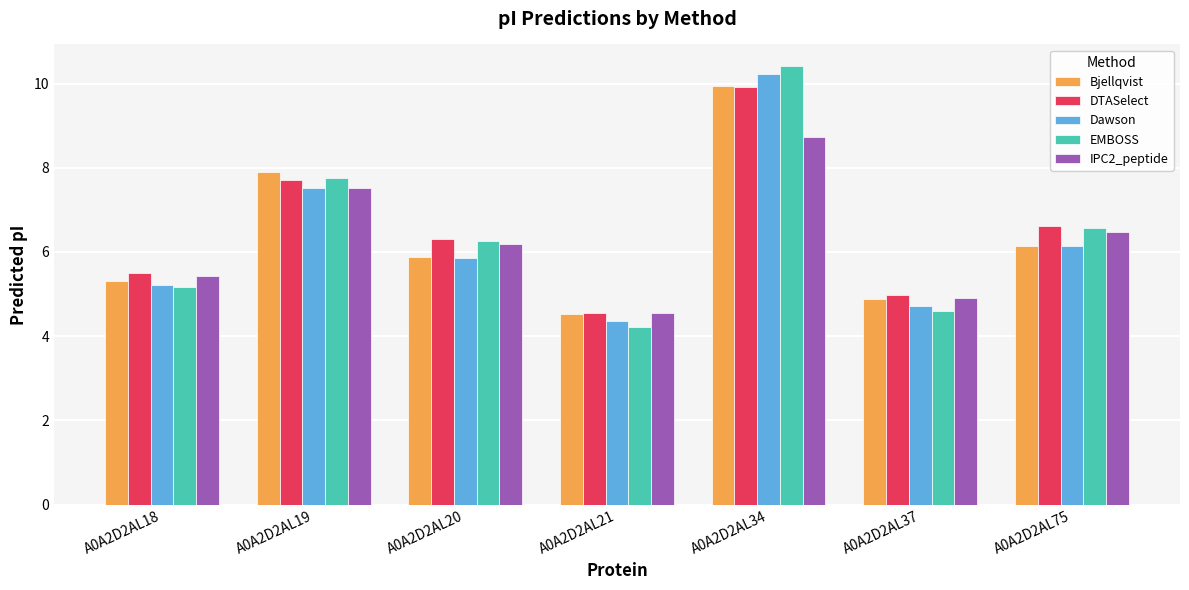

How many data points in EMBOSS are less than 6?

3